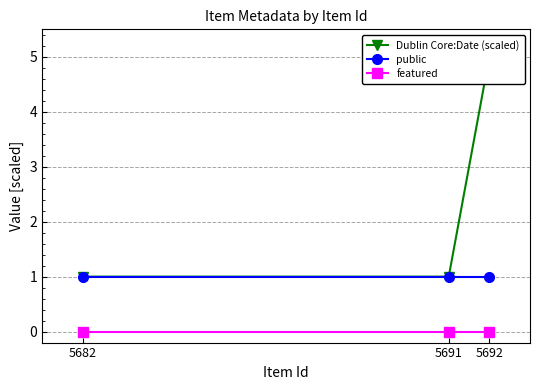

What is the difference between the maximum and minimum values in the Dublin Core:Date (scaled) series?

4